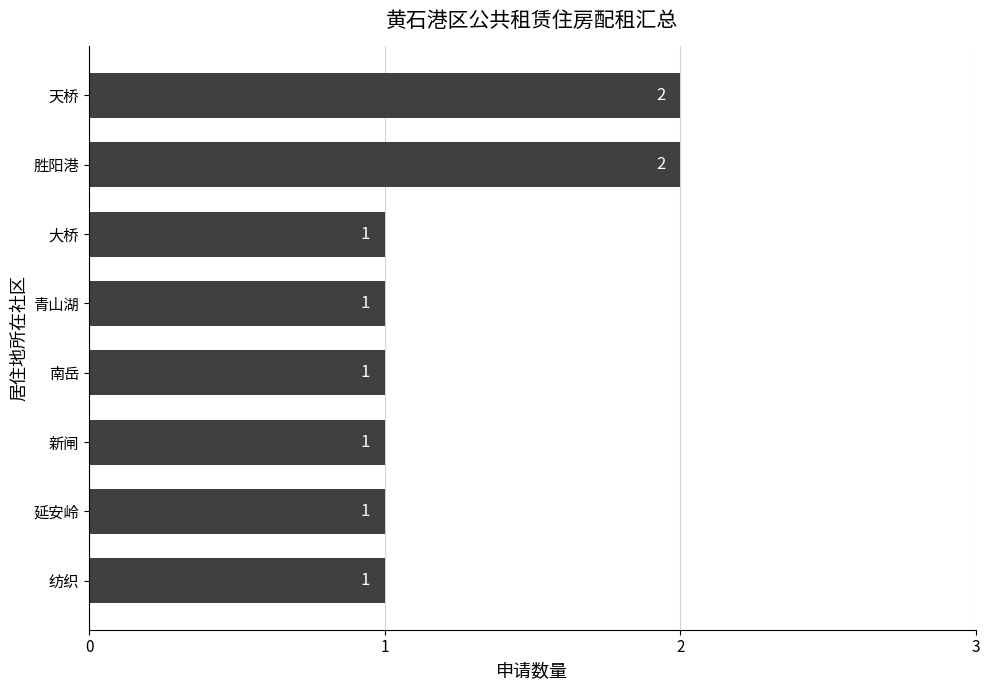

Is it true that the value at 纺织 is 1?

True